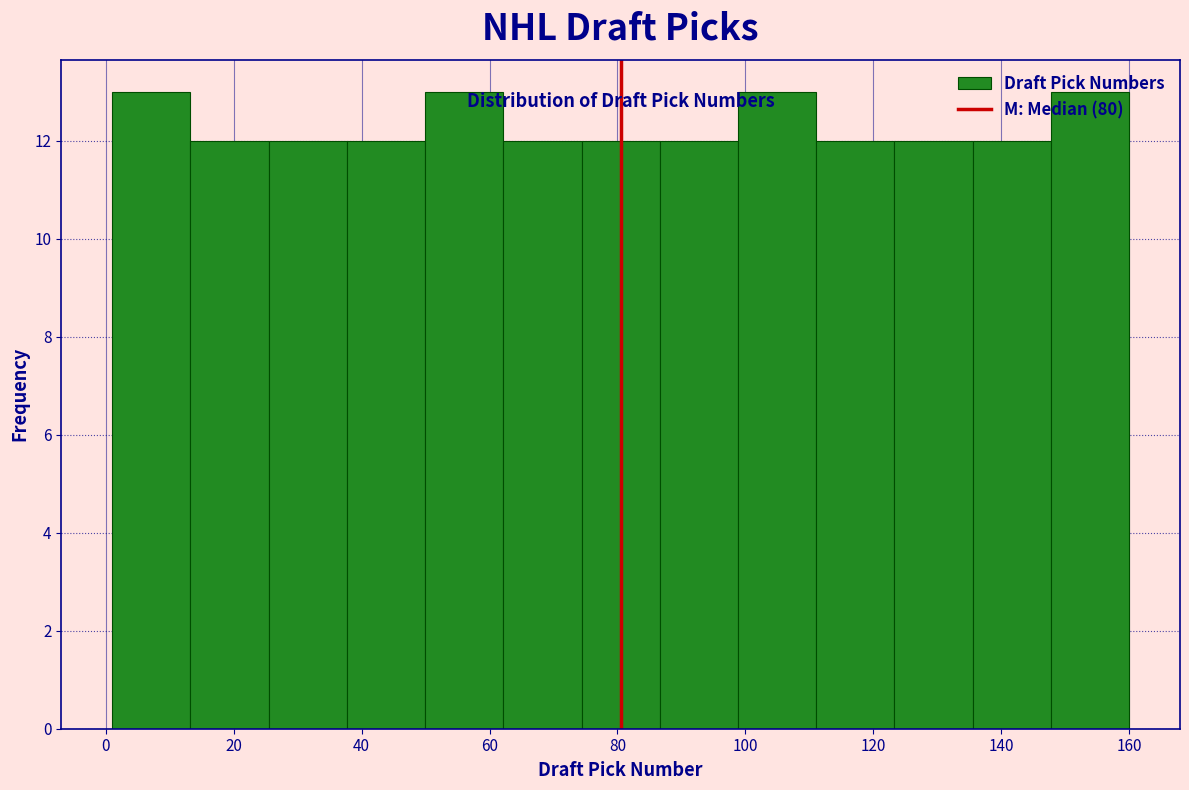

Reading left to right, transcribe this chart: for each bar, give the range it covers on the x-axis and its height. Neither the bar edges nor the heights are printed on the chart, so give them approximately, as read against the axes.

2 to 14: 13
14 to 26: 12
26 to 38: 12
38 to 50: 12
50 to 62: 13
62 to 74: 12
74 to 86: 12
86 to 98: 12
98 to 112: 13
112 to 124: 12
124 to 136: 12
136 to 148: 12
148 to 160: 13